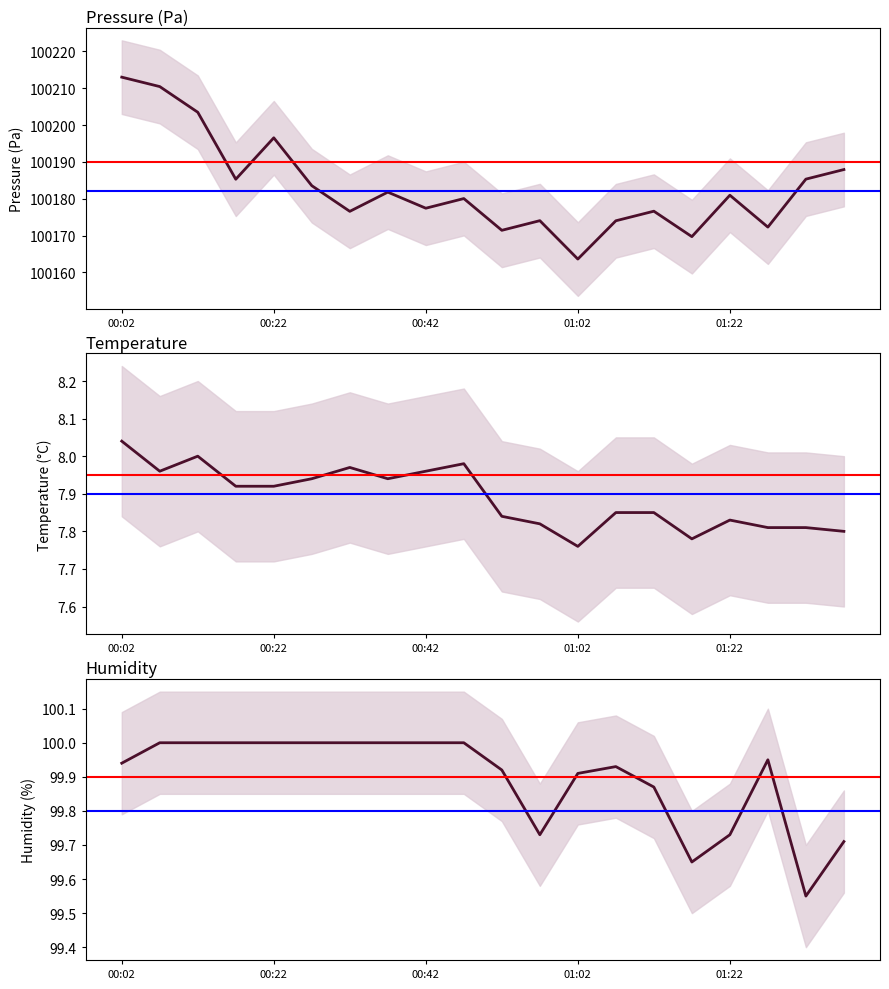

What is the smallest value displayed?

7.8